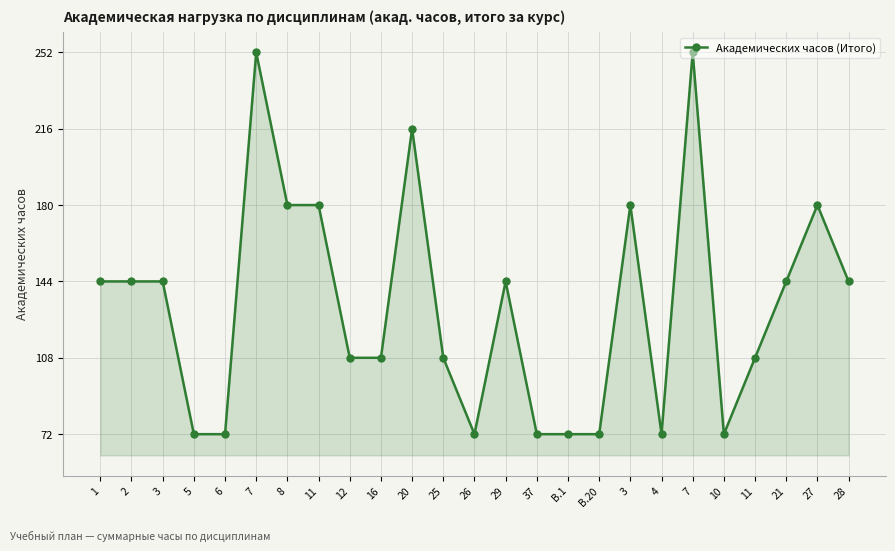

How many data points are less than 144?

12